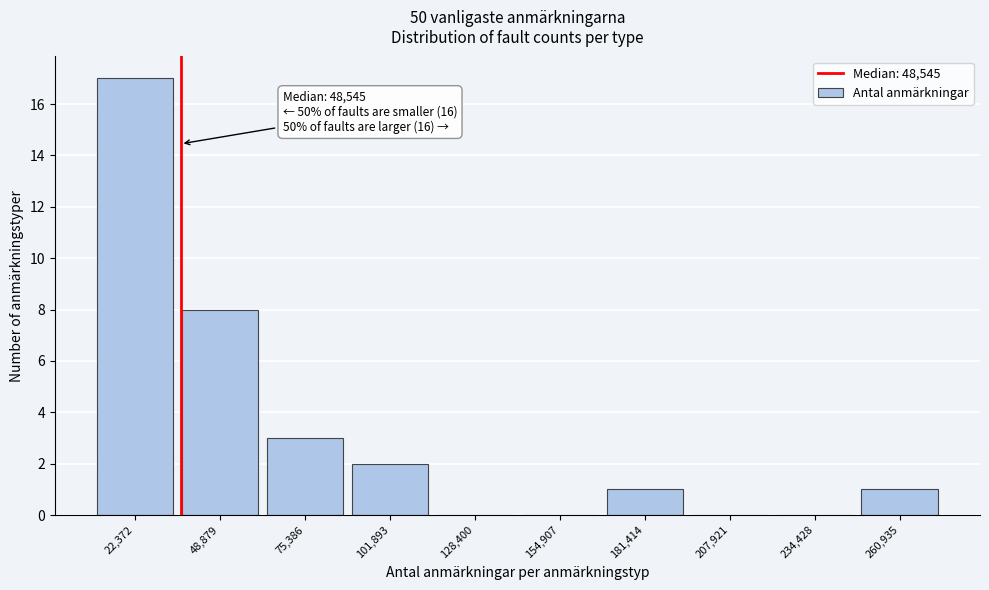

Reading right to left, what are all the values shown in this chart?

260,935=1	234,428=0	207,921=0	181,414=1	154,907=0	128,400=0	101,893=2	75,386=3	48,879=8	22,372=17